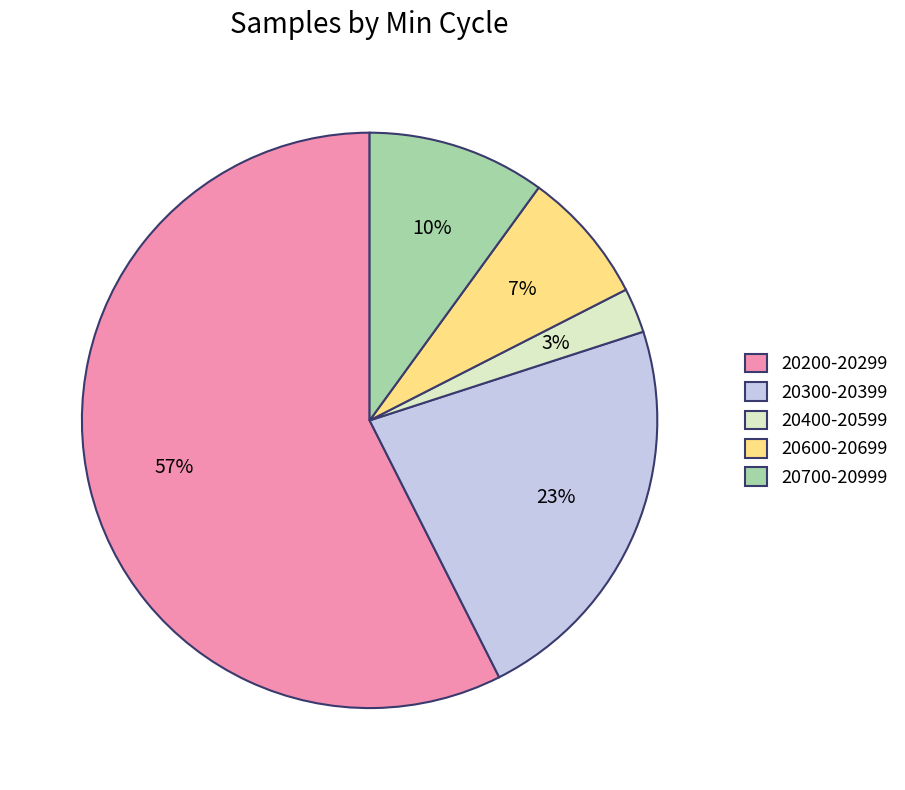

True or false: 20600-20699 accounts for 2% of the total.

False